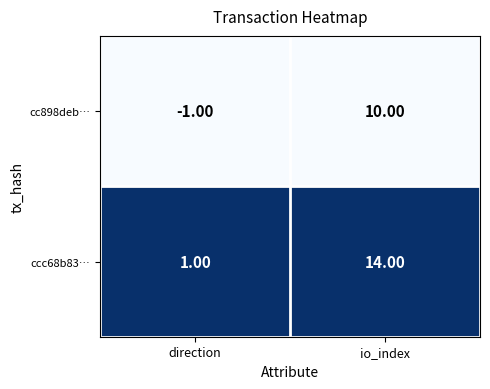

What is the difference between the highest and lowest values at io_index?

4